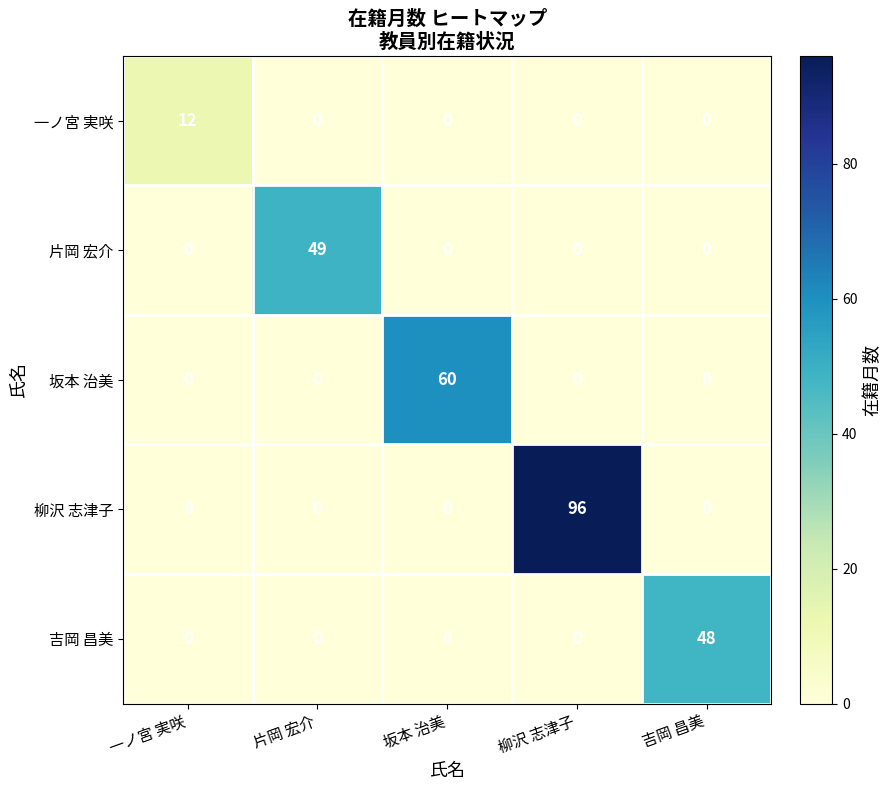

Is it true that 片岡 宏介 equals 22 at 柳沢 志津子?

False